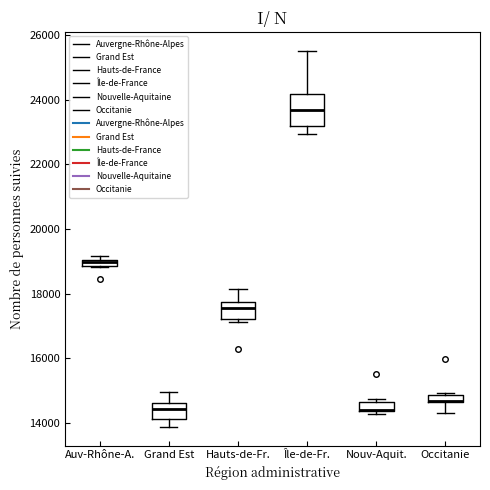

Where is the upper edge of the box for Occitanie on the y-axis? The values are not printed on the chart, so give them approximately, as read against the axis.

14800